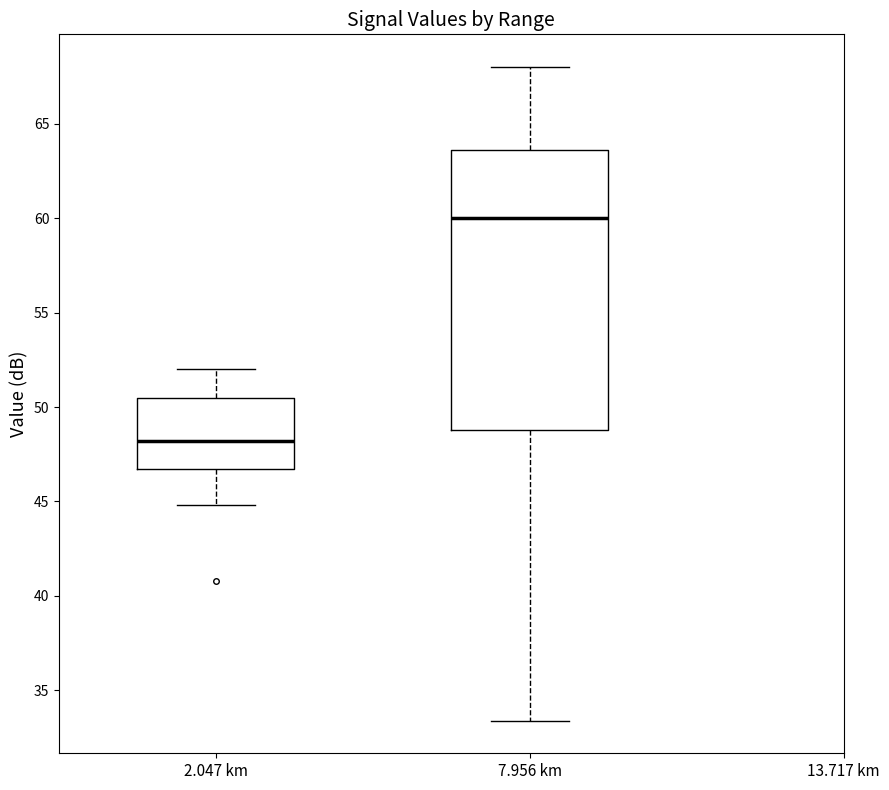

Where does the lower whisker of the box for 7.956 km end on the y-axis? The values are not printed on the chart, so give them approximately, as read against the axis.

33.5